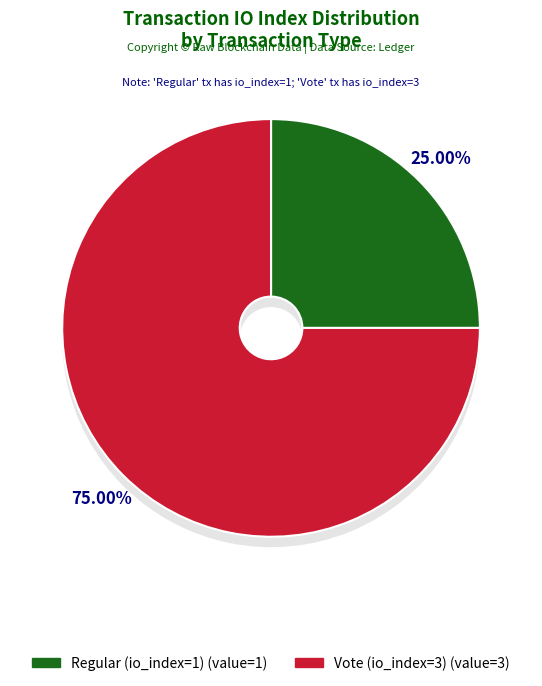

What is the ratio of the value at Regular (io_index=1) to the value at Vote (io_index=3)?

0.3